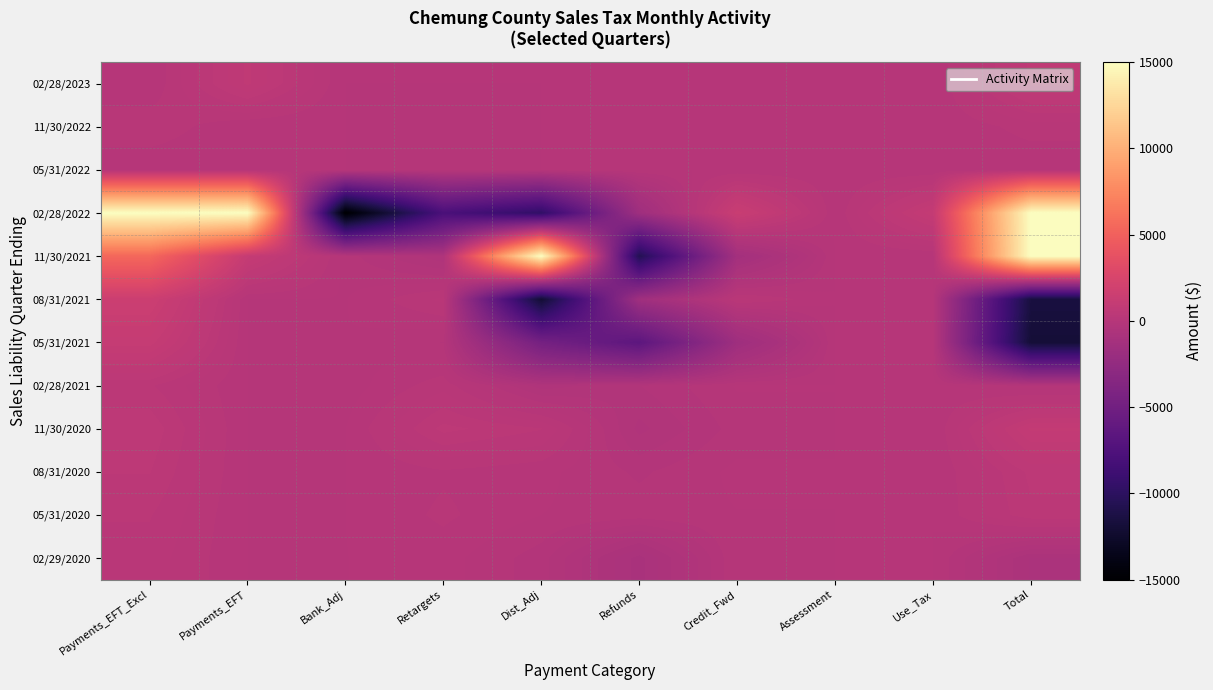

At which category does the chart reach its minimum across all series?

Bank_Adj